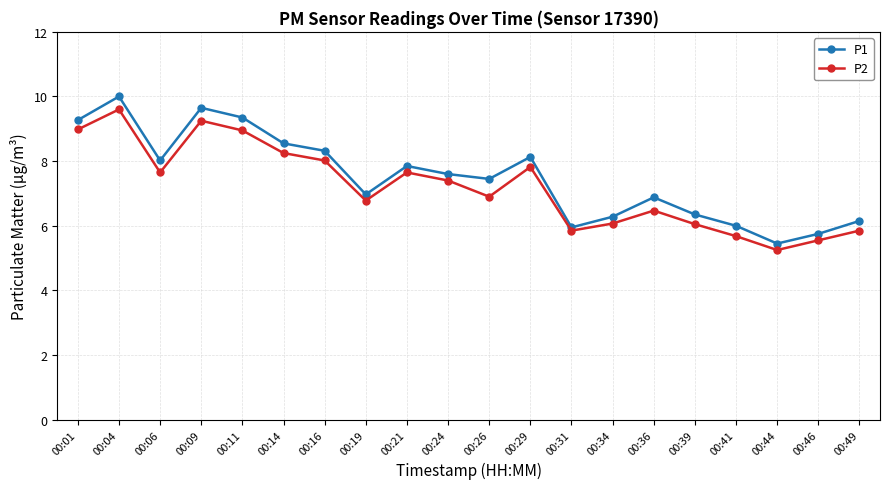

What is the difference between the second highest and minimum values in the P1 series?

4.2